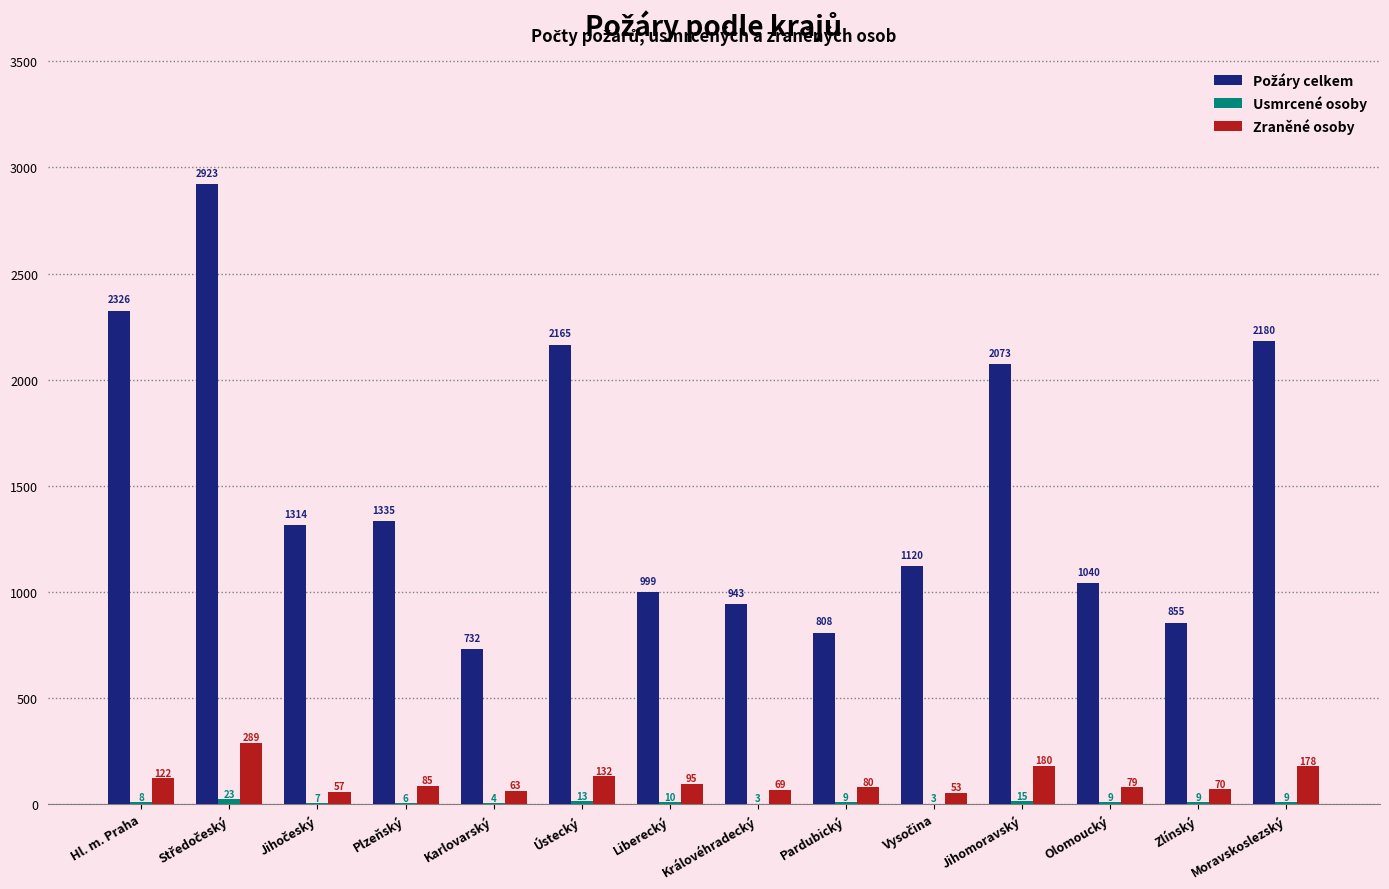

Are the bars horizontal?

No